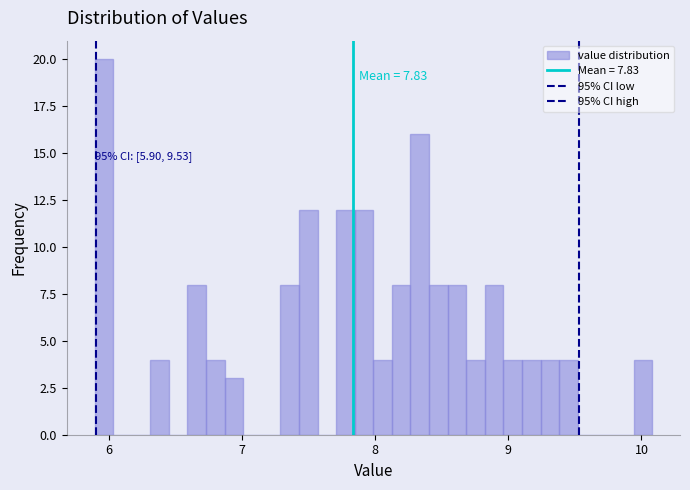

Read against the x-axis, roughly where is the centre of the tallest bar?

6.0